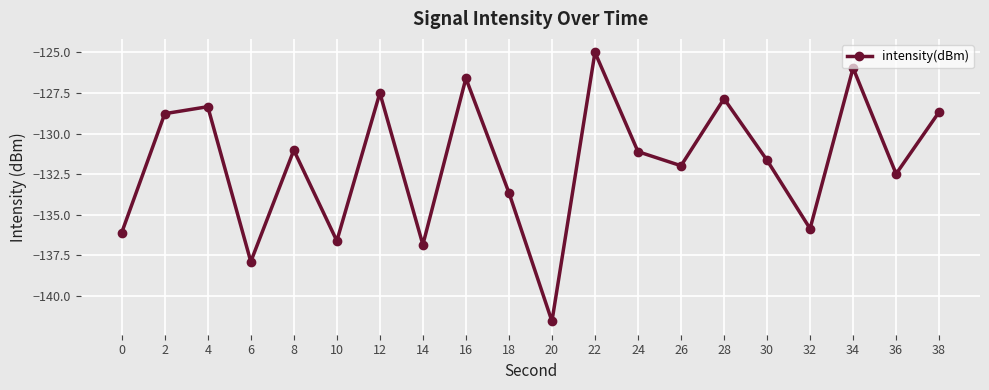

What is the sum of all values?

-2635.5